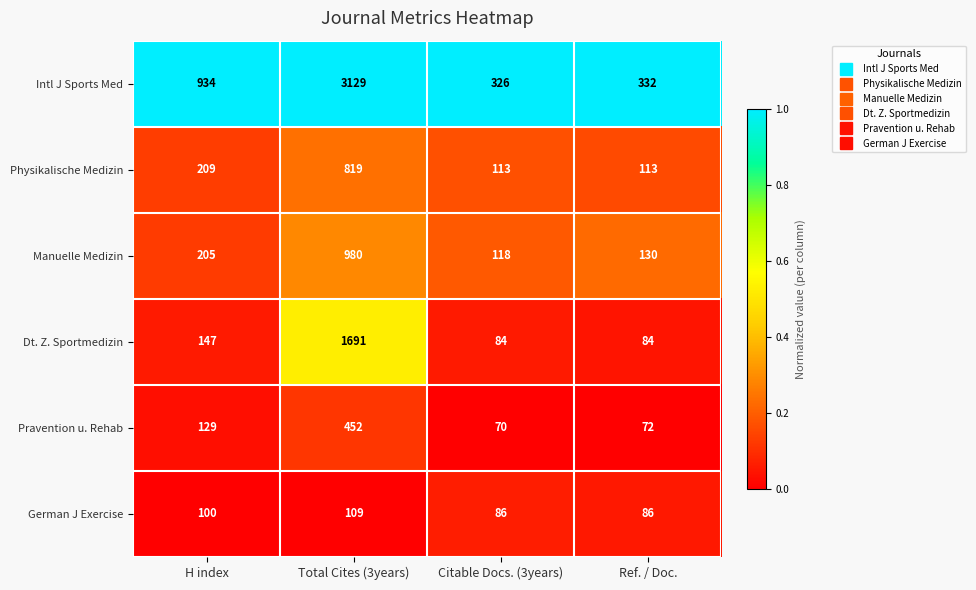

Reading left to right, extract all data points from this chart.

Intl J Sports Med: 934	3129	326	332
Physikalische Medizin: 209	819	113	113
Manuelle Medizin: 205	980	118	130
Dt. Z. Sportmedizin: 147	1691	84	84
Pravention u. Rehab: 129	452	70	72
German J Exercise: 100	109	86	86